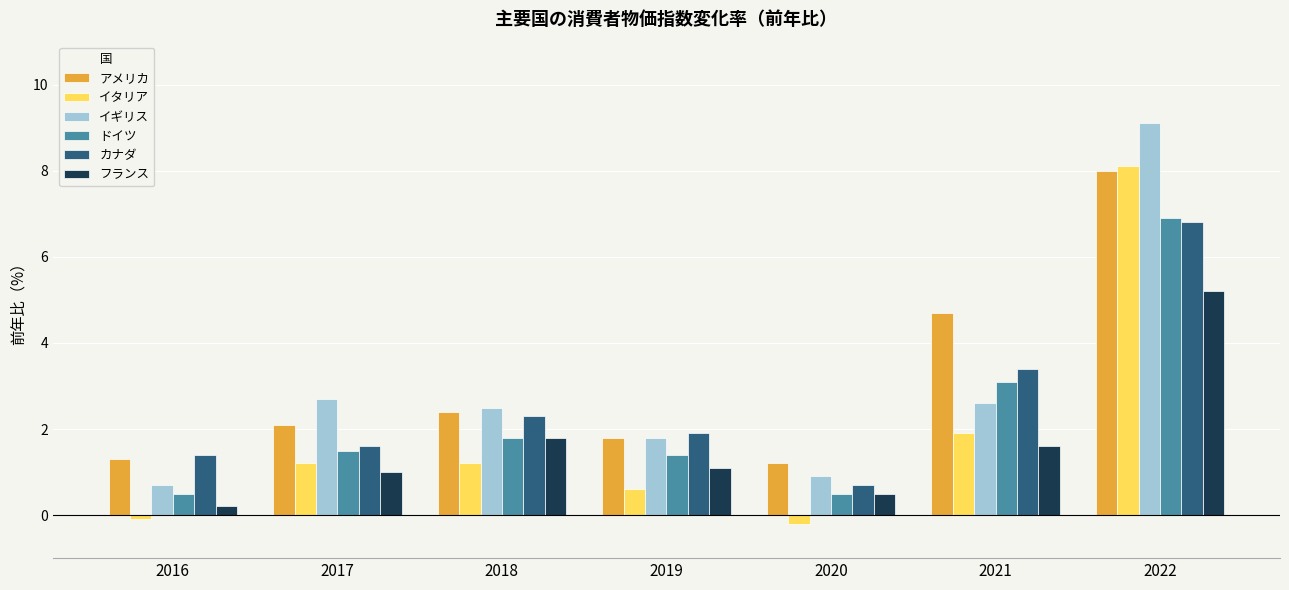

True or false: カナダ has a value of 1.4 at 2016.

True